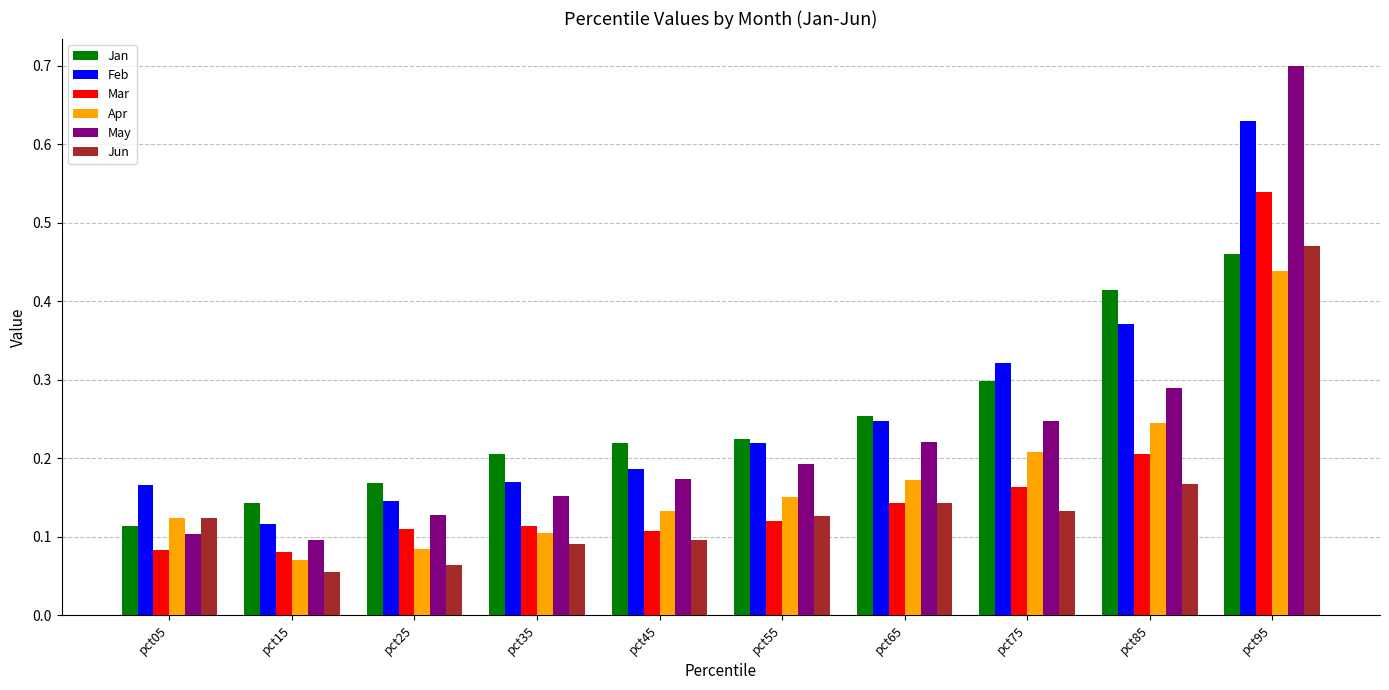

Which series has the largest total across all categories?

Feb